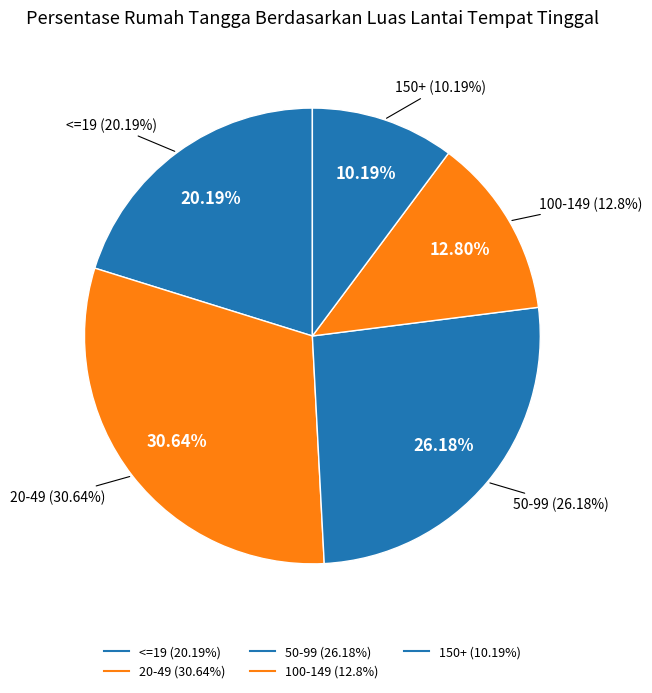

Is there any slice that represents more than half of the pie?

No